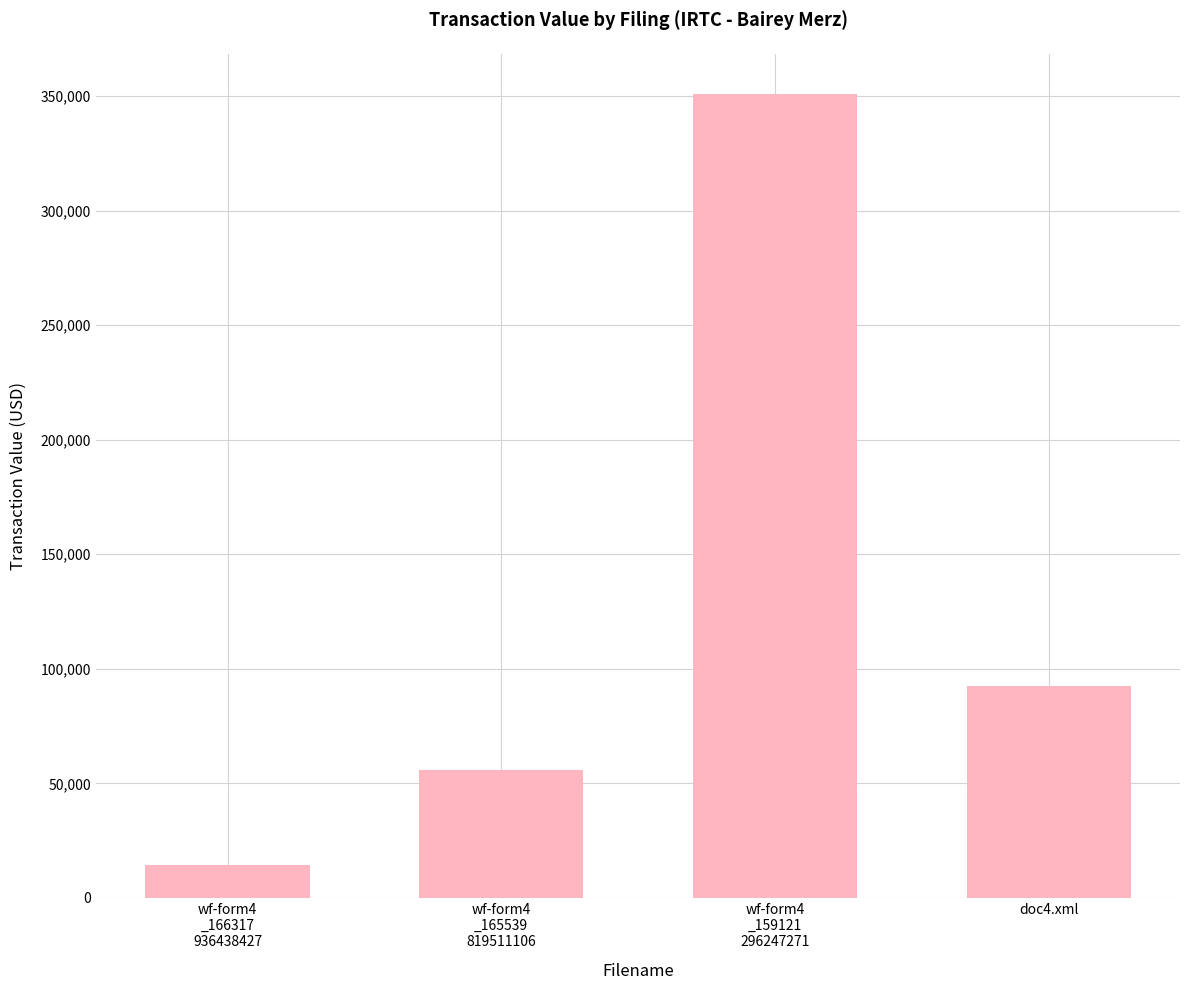

Rank the categories by value from lowest to highest.

wf-form4
_166317
936438427, wf-form4
_165539
819511106, doc4.xml, wf-form4
_159121
296247271